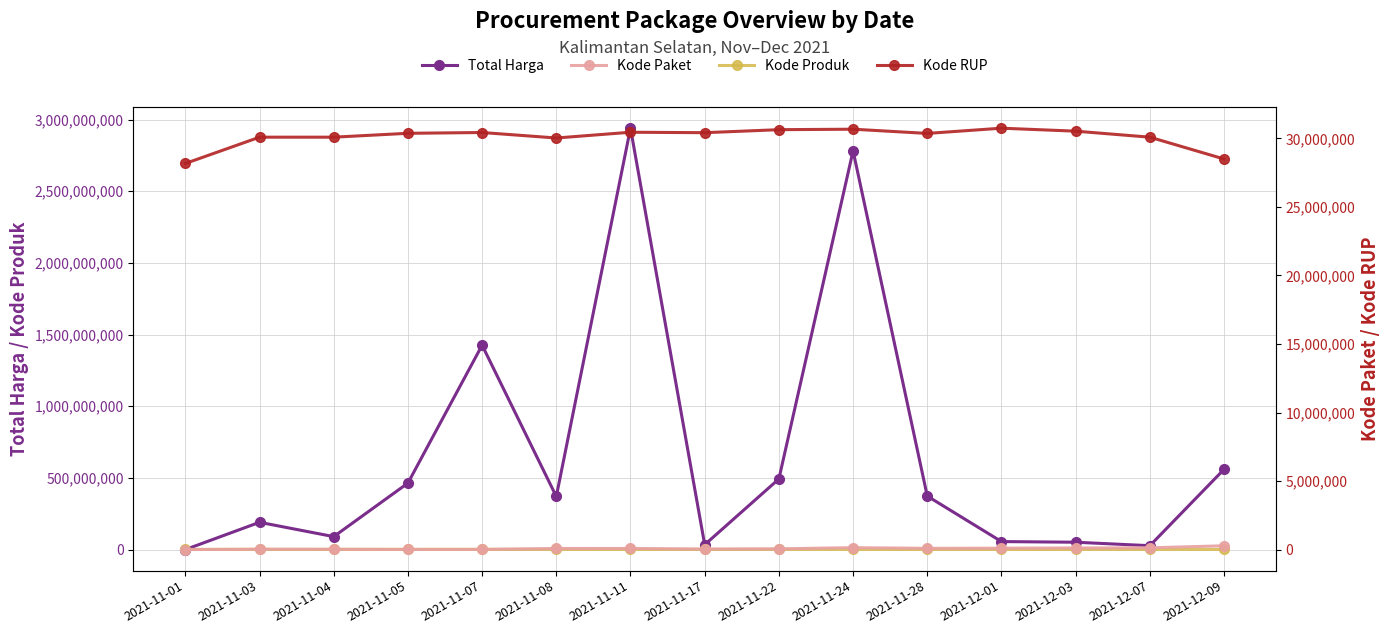

Between 2021-11-01 and 2021-11-28, which is larger?

2021-11-28